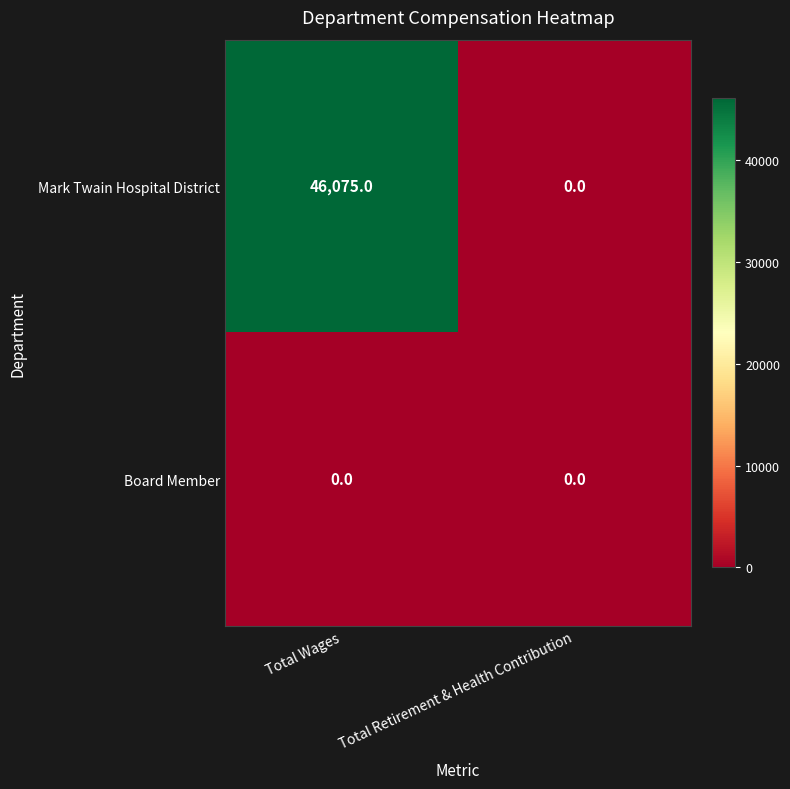

Reading left to right, transcribe all the data shown in this chart.

Mark Twain Hospital District: 46075	0
Board Member: 0	0